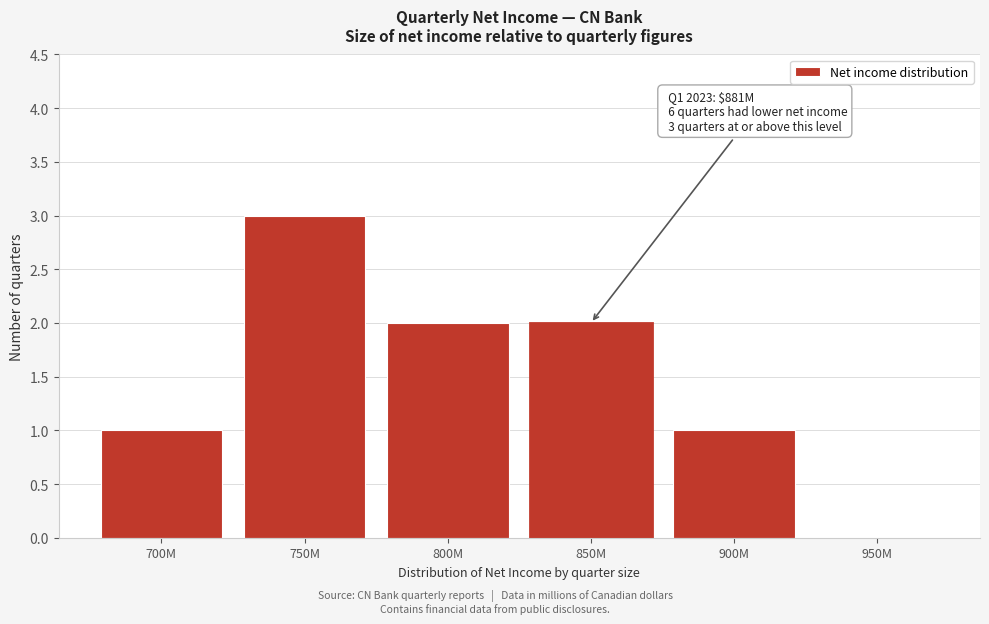

Reading left to right, what are all the values shown in this chart?

700M=1	750M=3	800M=2	850M=2	900M=1	950M=0